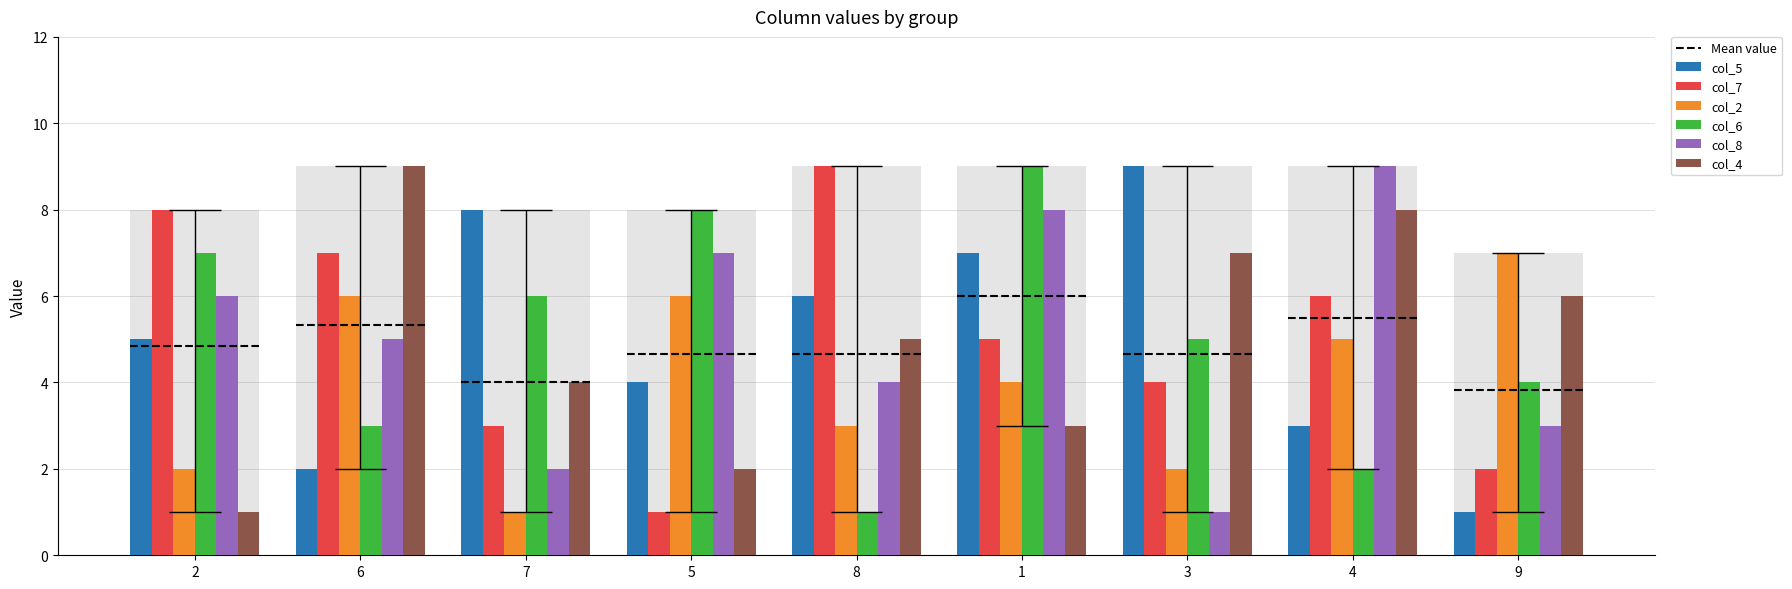

What is the difference between the maximum and minimum values in the col_7 series?

8